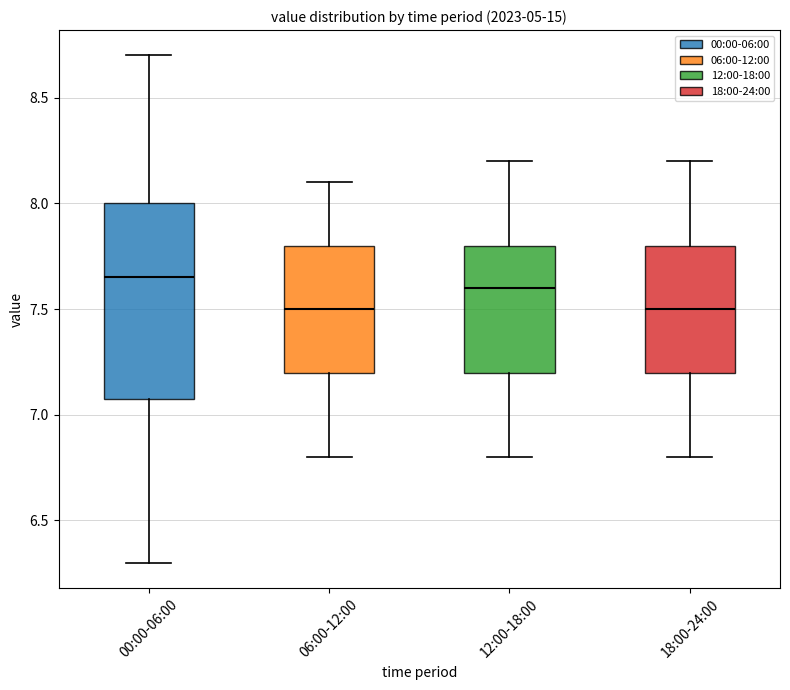

Which box is the tallest, from its lower edge to its upper edge?

00:00-06:00